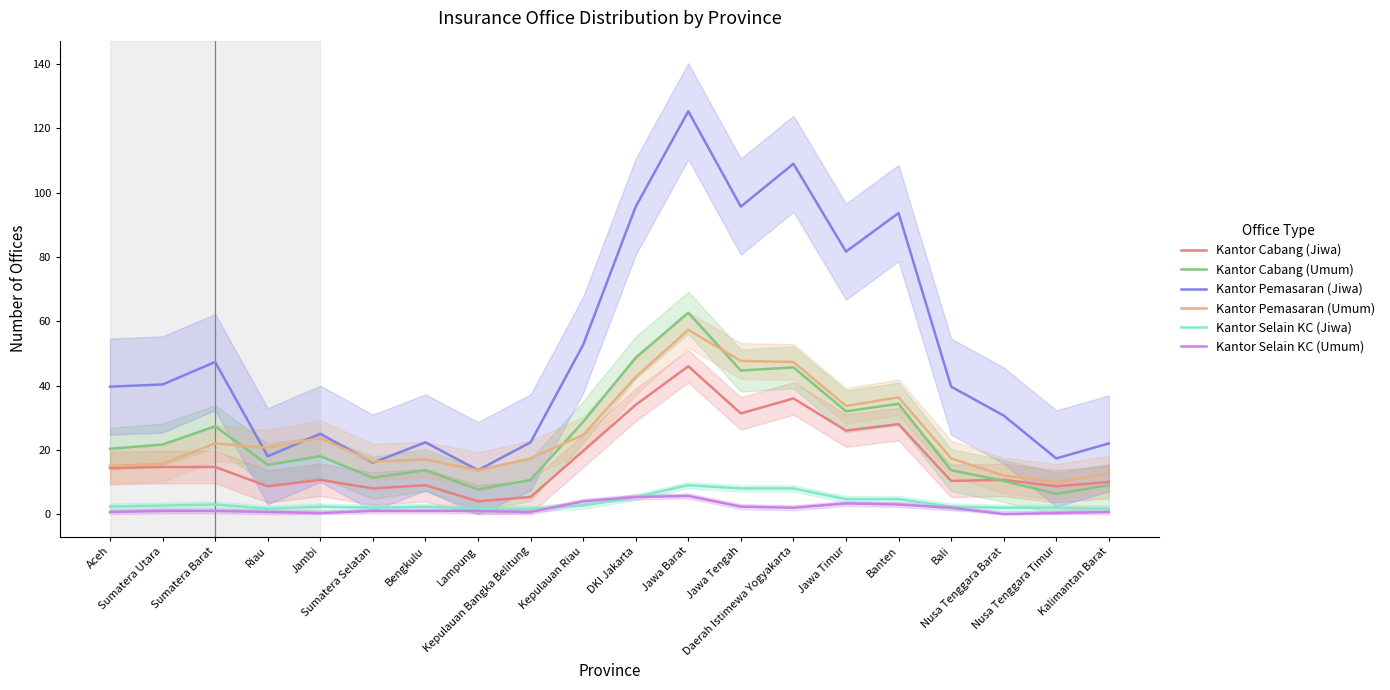

What is the average value of the Kantor Pemasaran (Jiwa) series?

50.4